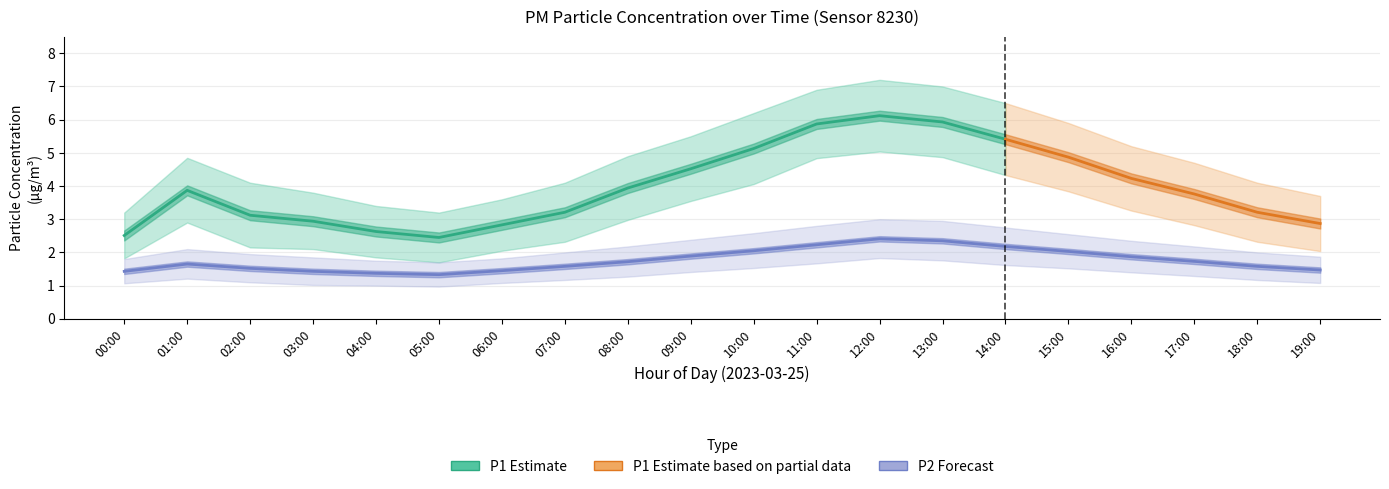

What is the sum of the P2 values at 04:00 and 16:00?

3.2